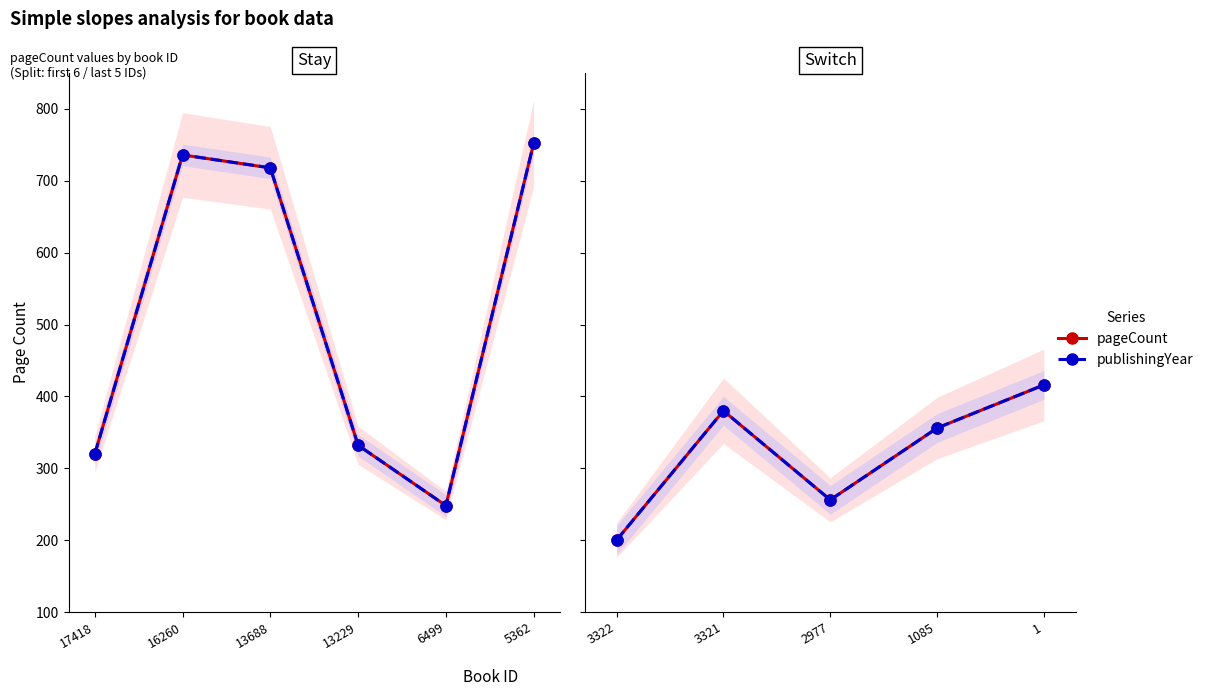

Between 3322 and 3321, which is larger?

3321